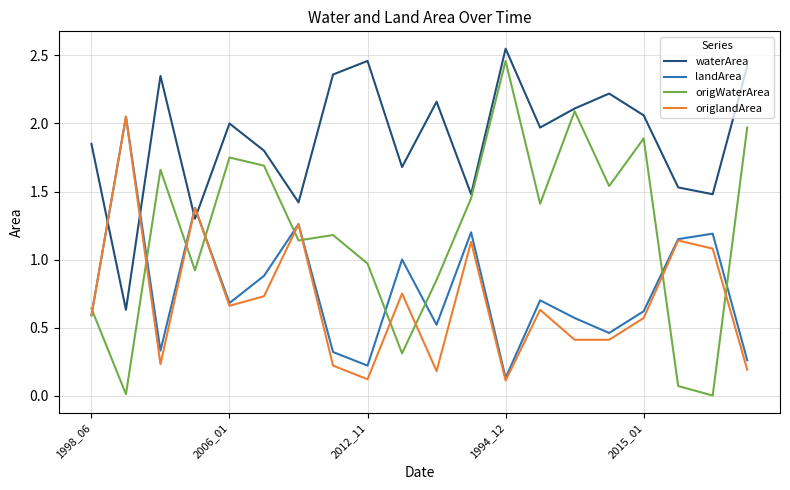

At how many categories does at least one series exceed 1?

20